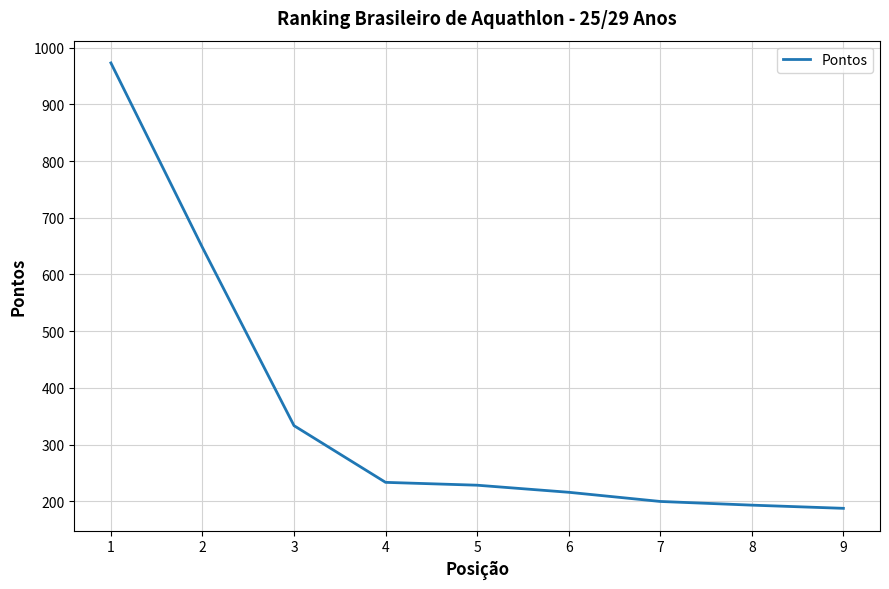

Where does the data first go above 228?

1